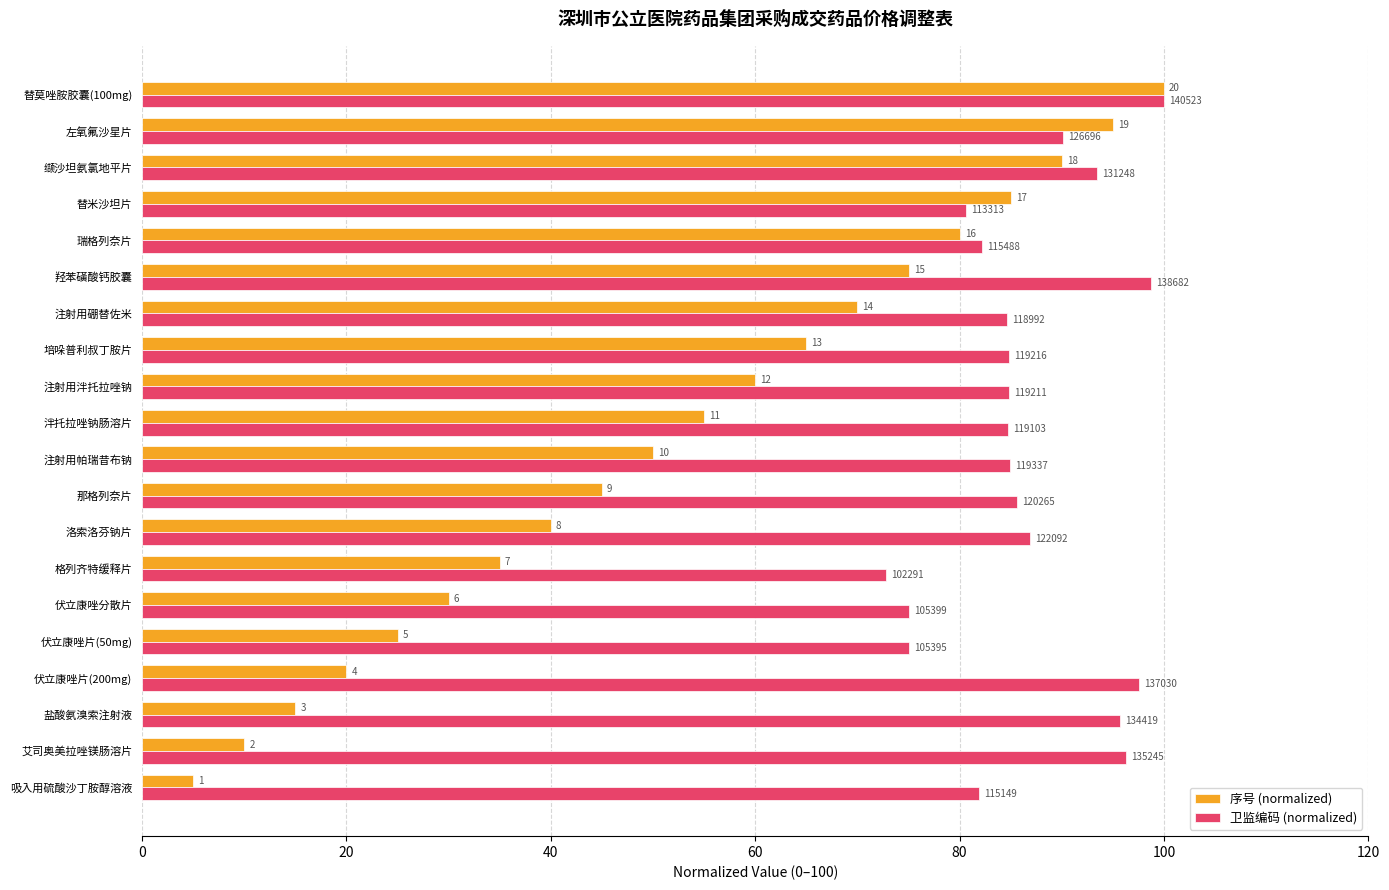

What are all the series names shown in the legend?

序号 (normalized), 卫监编码 (normalized)